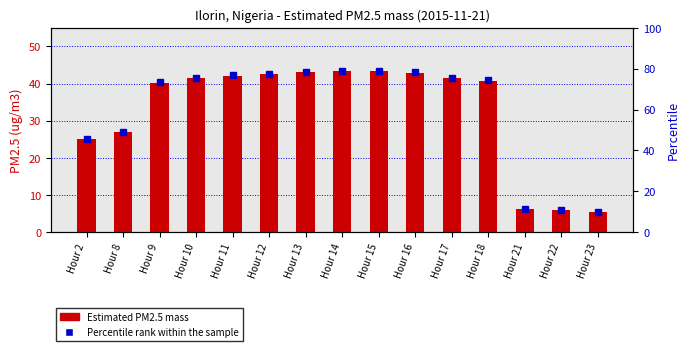

Between Hour 9 and Hour 12, which series saw the biggest shift?

Percentile rank within the sample